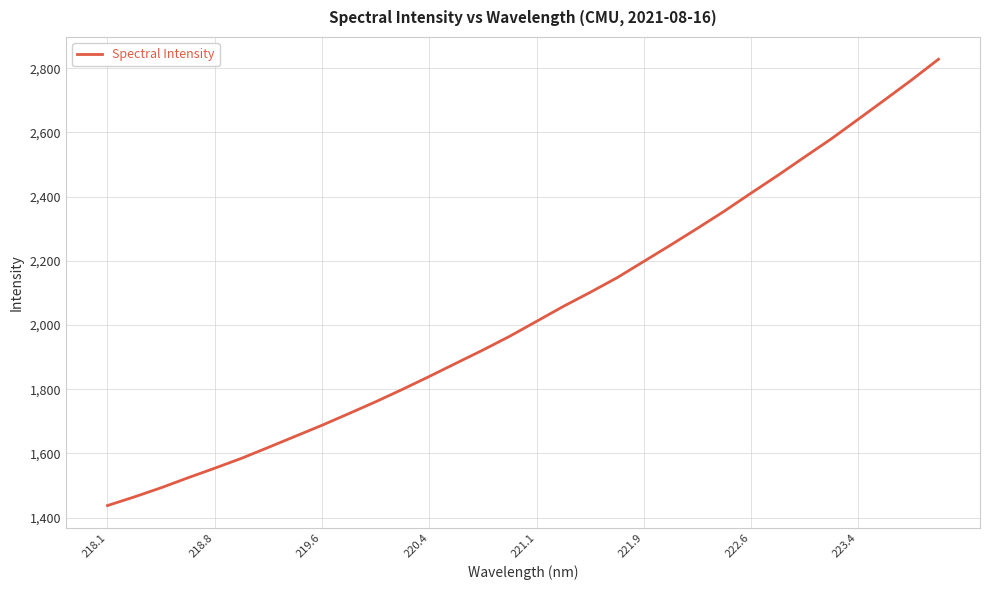

Does the chart have visible grid lines?

Yes